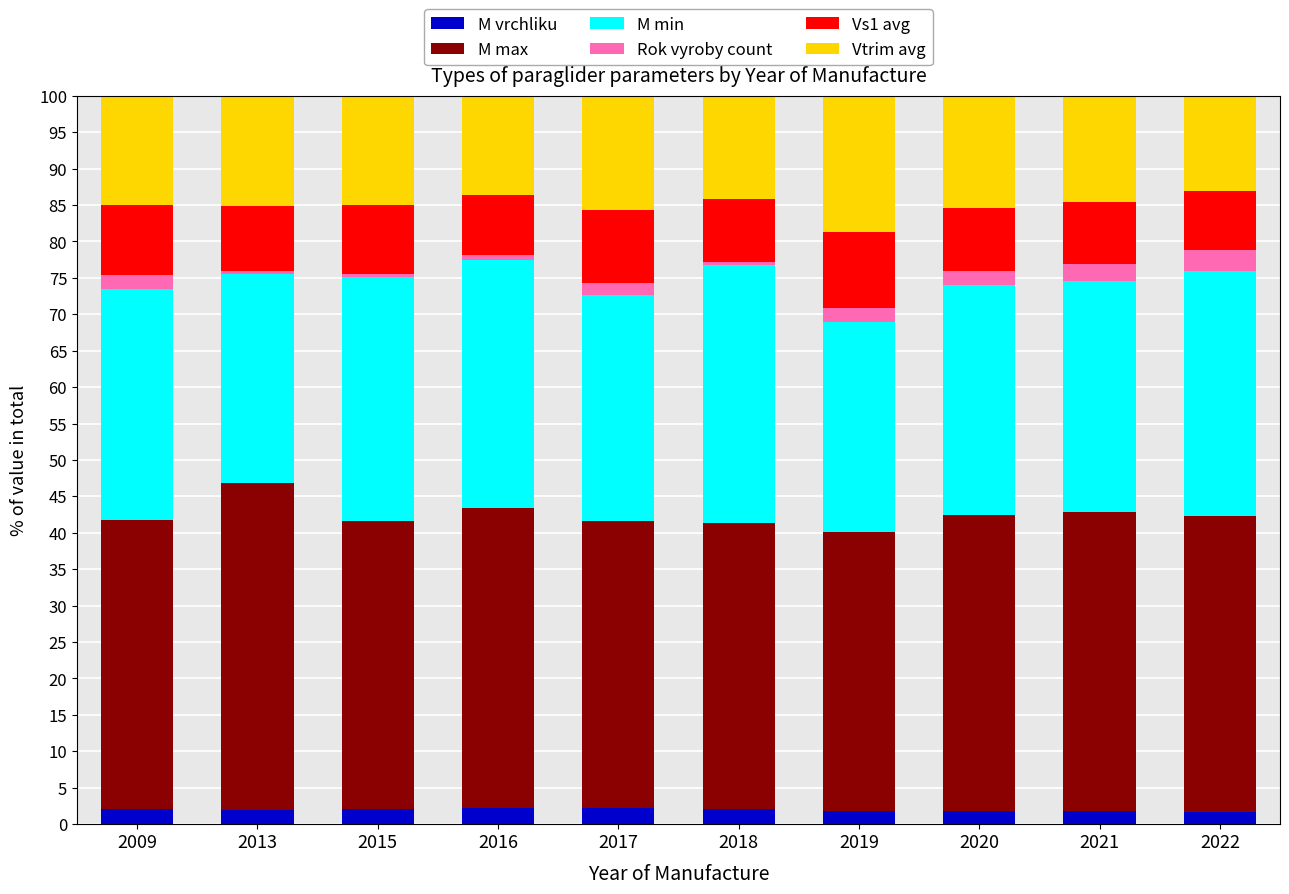

Does the chart contain stacked bars?

Yes